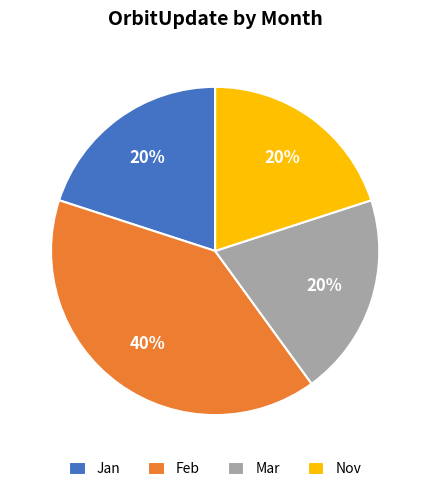

Combined, do Mar and Nov account for over 50%?

No